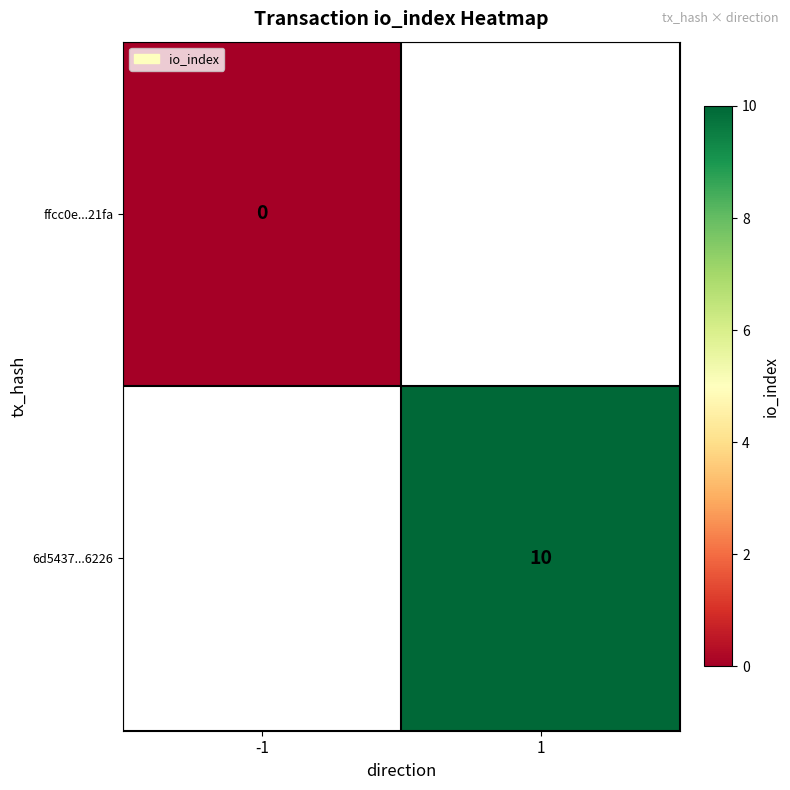

True or false: 6d5437...6226 has a value of 15 at 1.

False